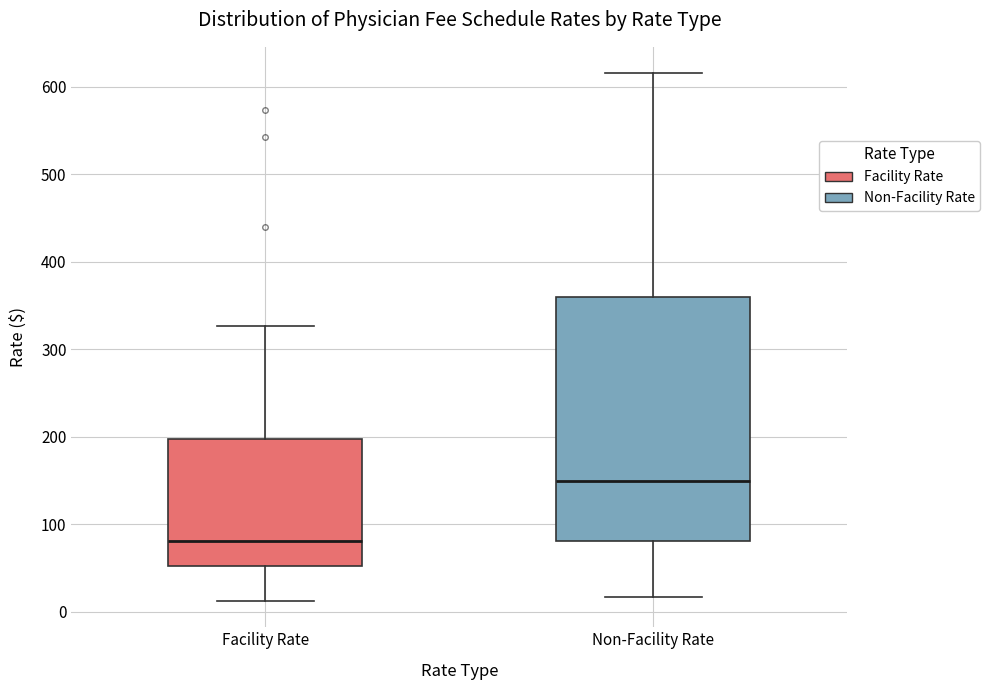

Which box has the lowest median line?

Facility Rate